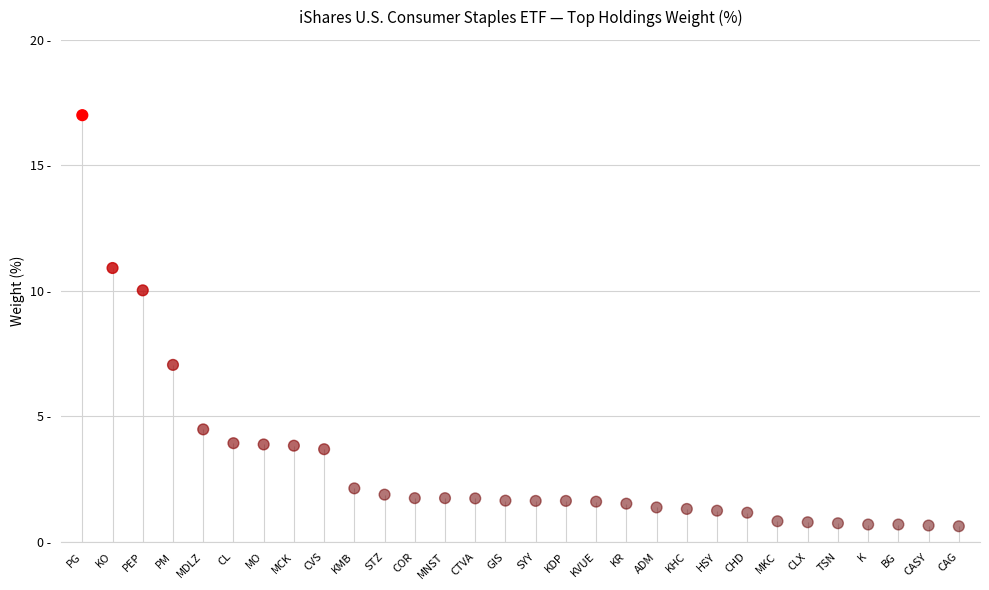

Between KVUE and STZ, which is larger?

STZ